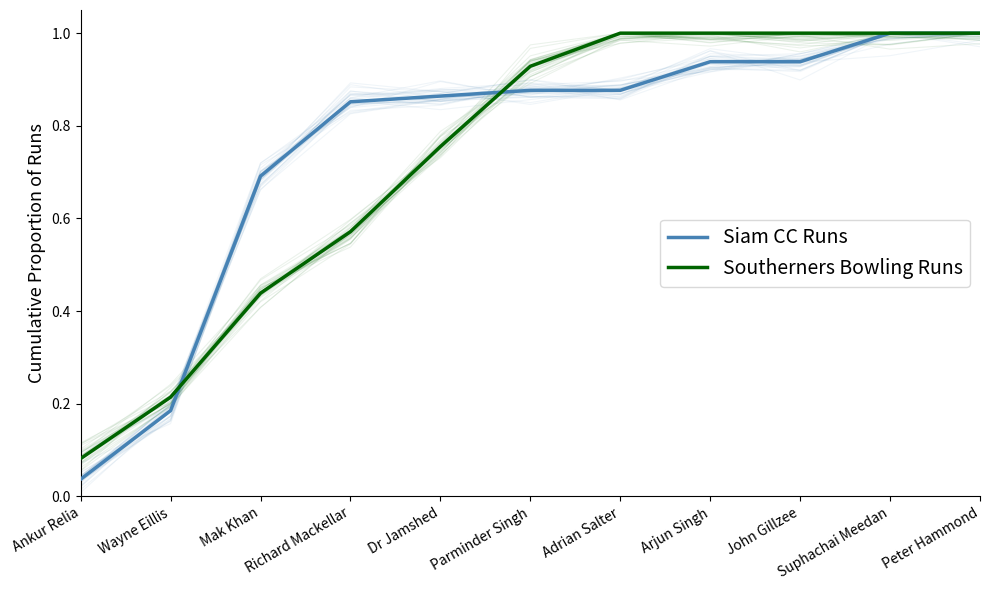

The Siam CC Runs series shows 1.6 at Arjun Singh. True or false?

False